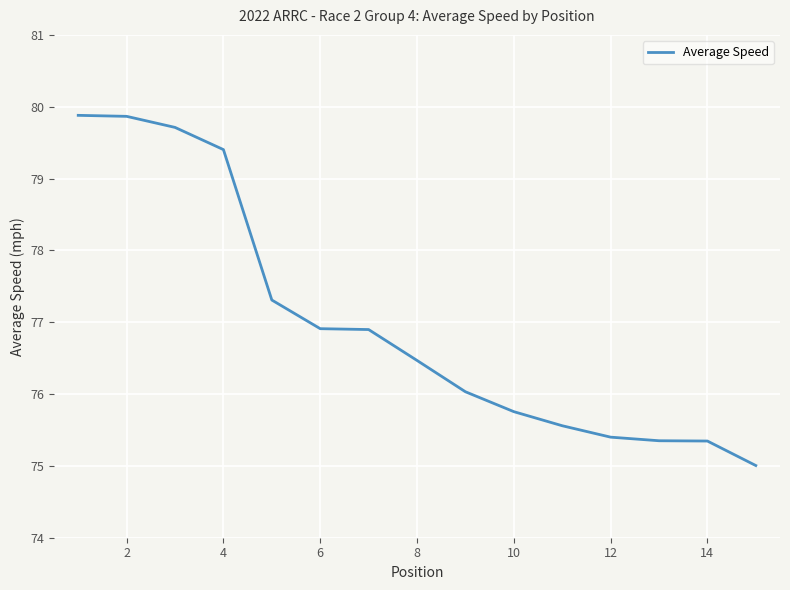

What is the difference between the maximum and minimum values?

4.9